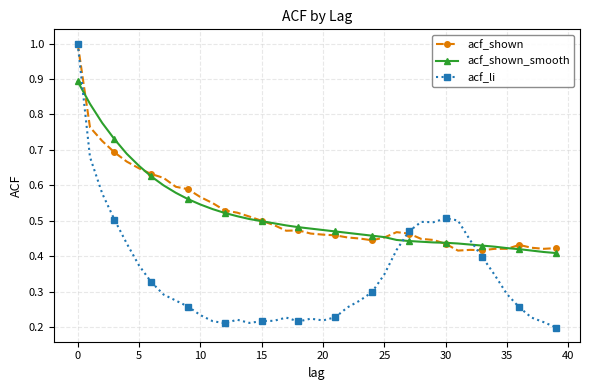

What is the value of the acf_shown_smooth point at the 1st from the left?

0.9